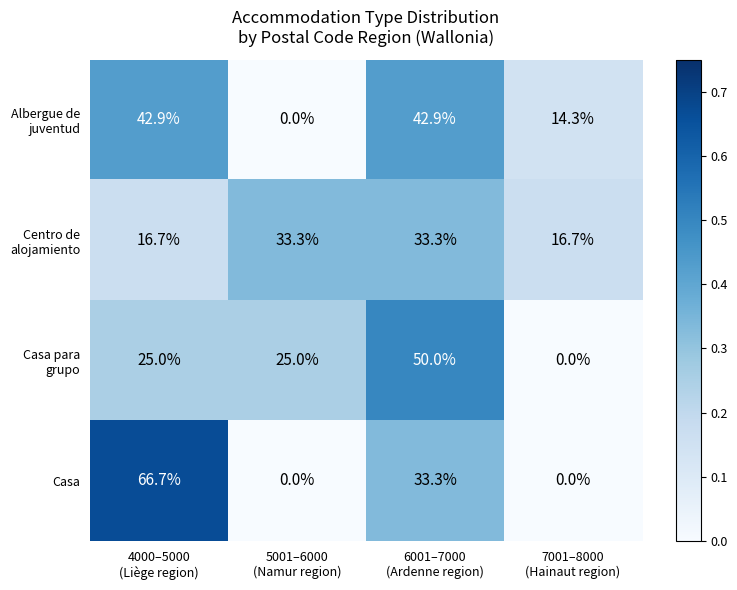

What is the sum of all Casa values?

100.0